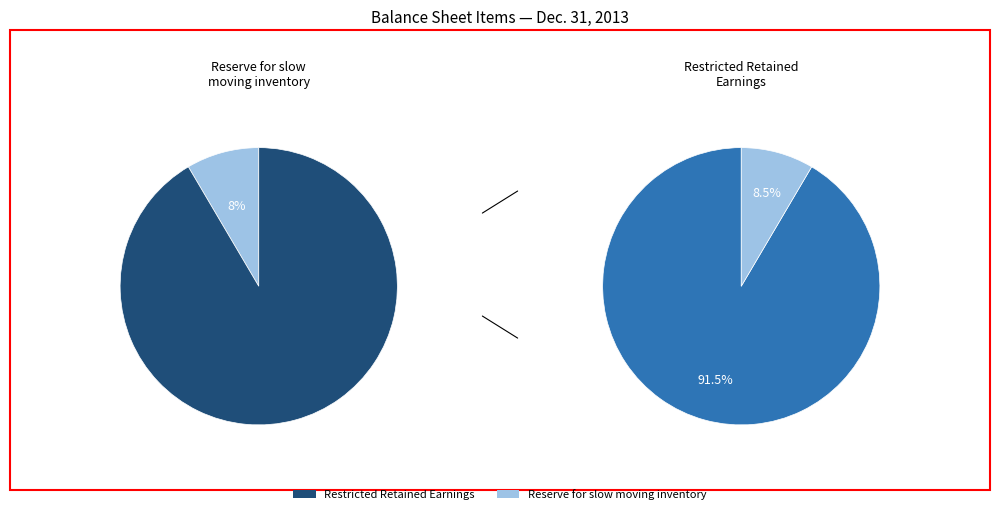

To the nearest percent, what percentage of the pie is Restricted Retained Earnings?

92%